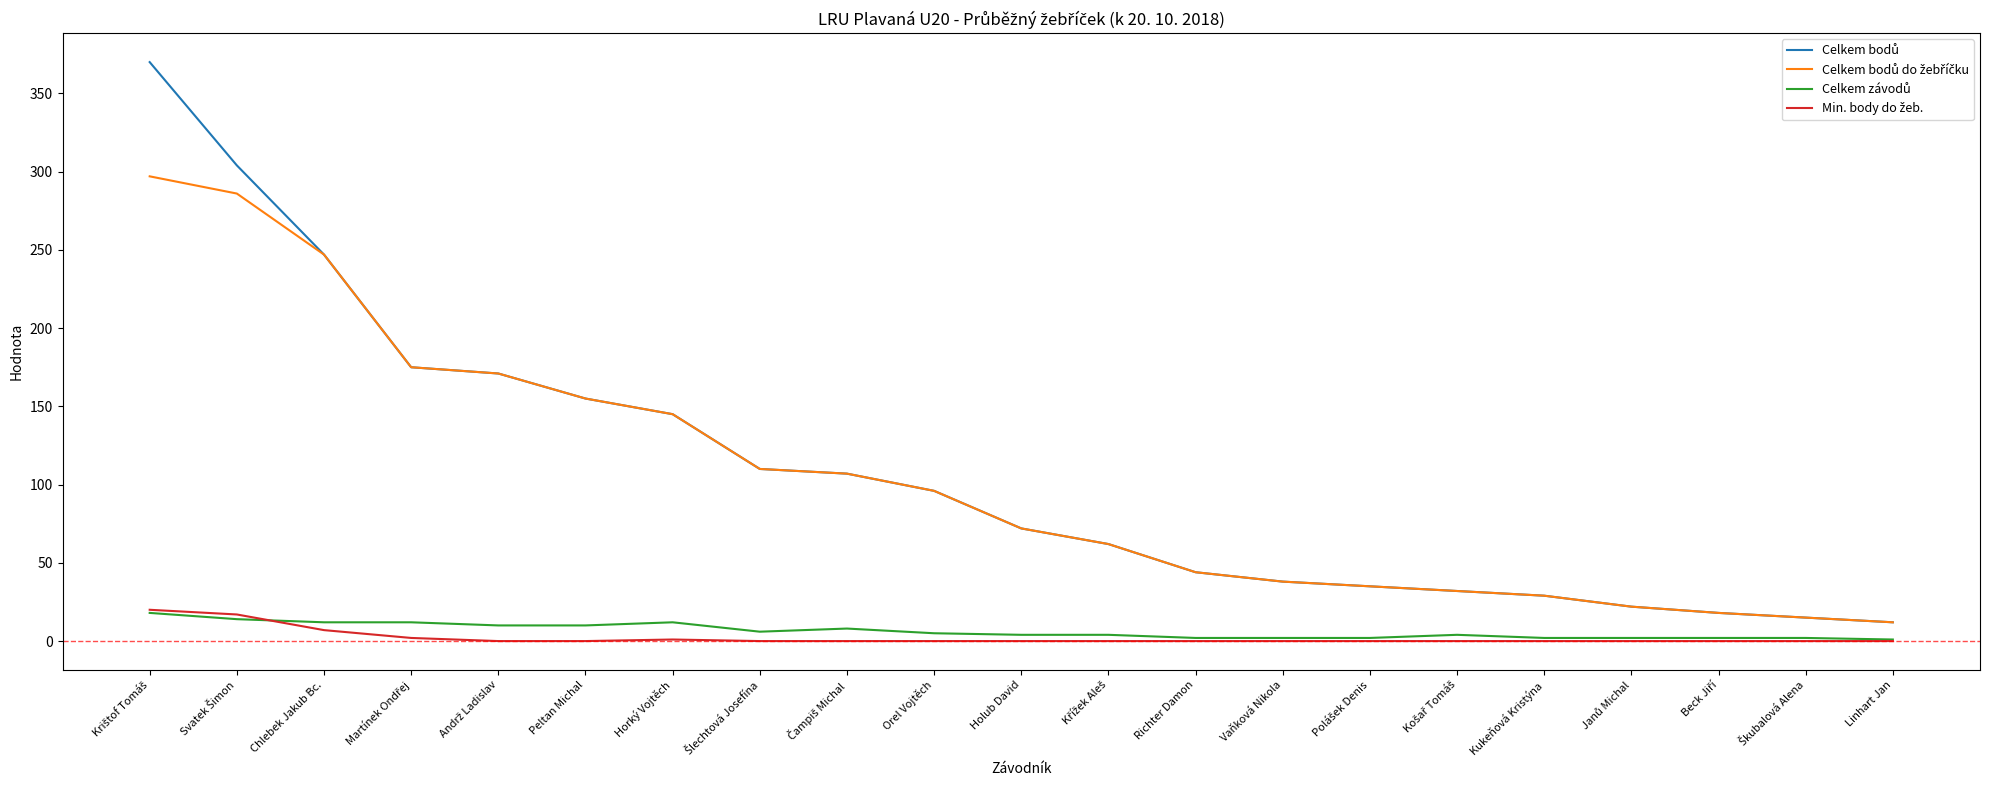

True or false: Celkem bodů do žebříčku has more than 1 points higher than both neighbors.

False